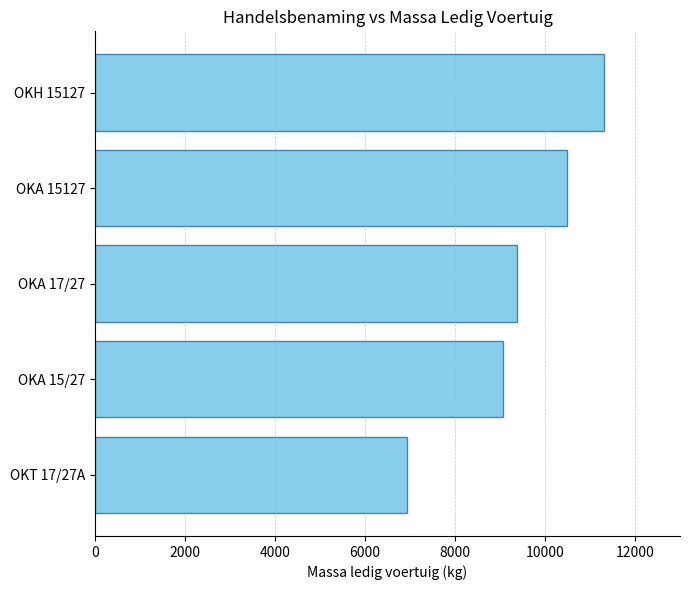

What is the smallest value displayed?

6940